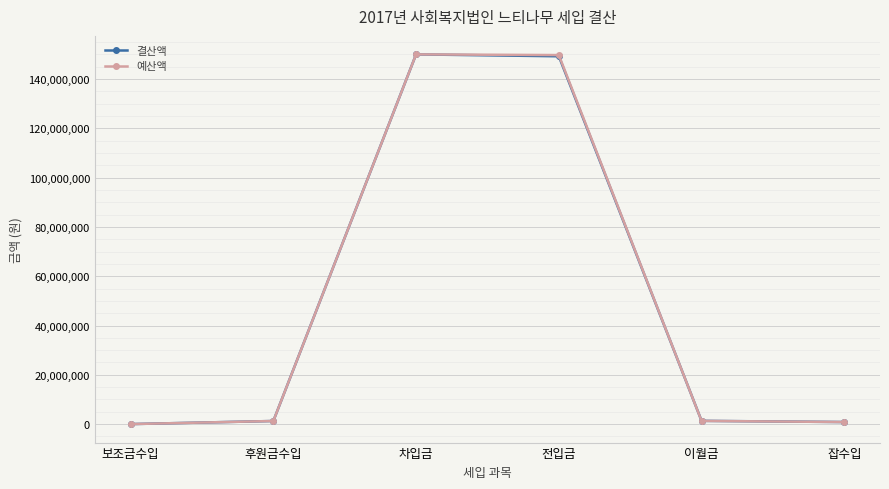

True or false: 예산액 has a value of 34283308 at 전입금.

False